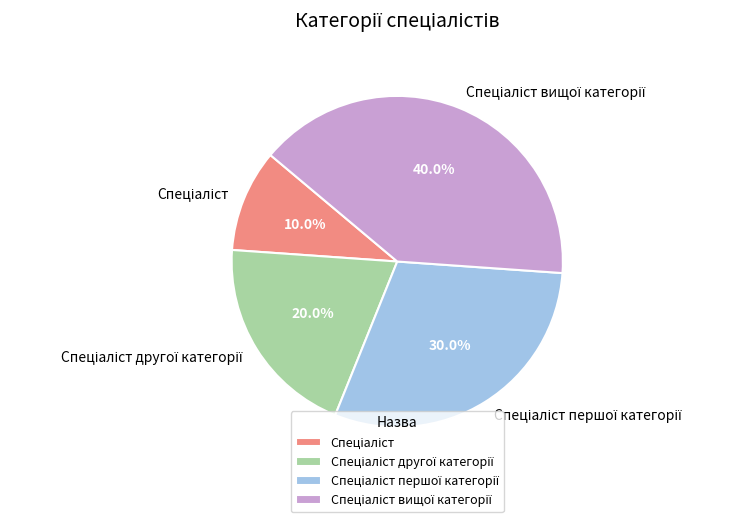

How many slices are in this pie chart?

4